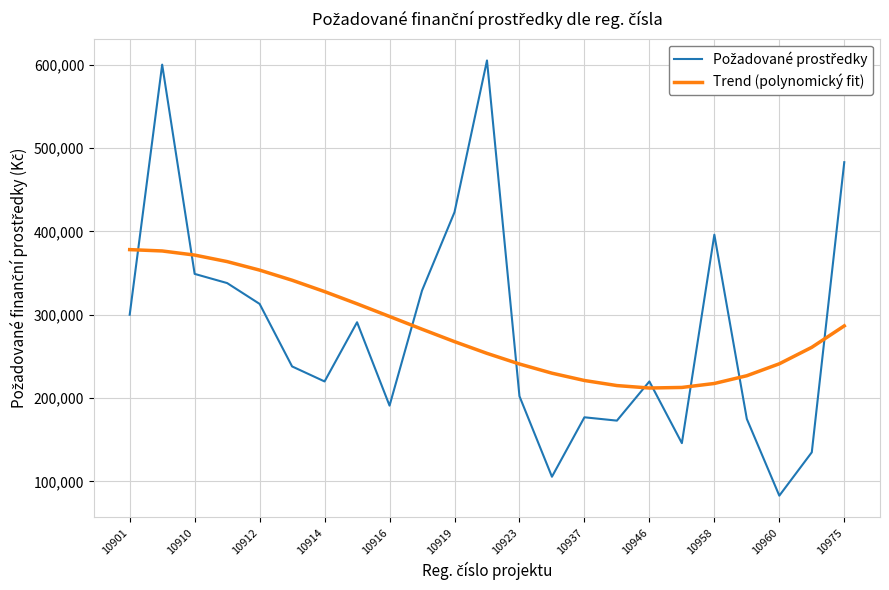

What is the maximum value shown in the chart?

605000.0